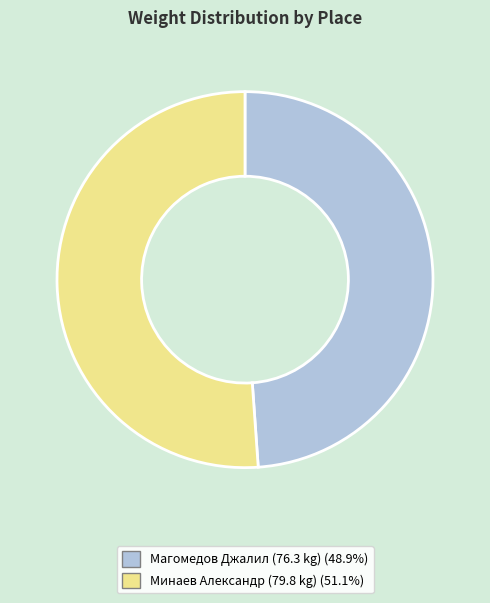

Is there a majority slice in this chart?

Yes